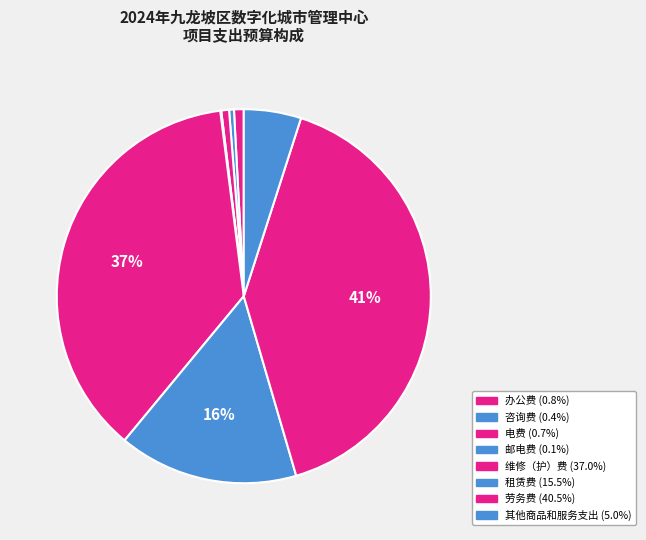

Count the number of slices in the pie.

8